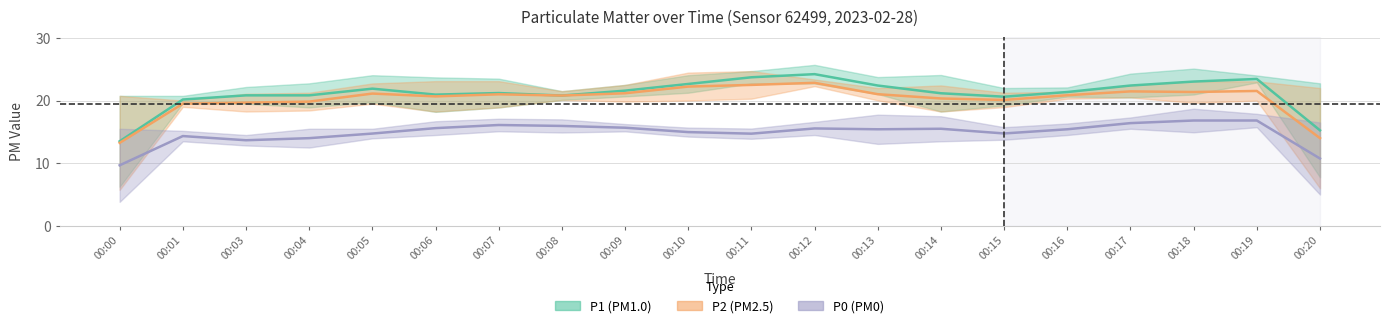

The P1 series shows 22.0 at 00:09. True or false?

True